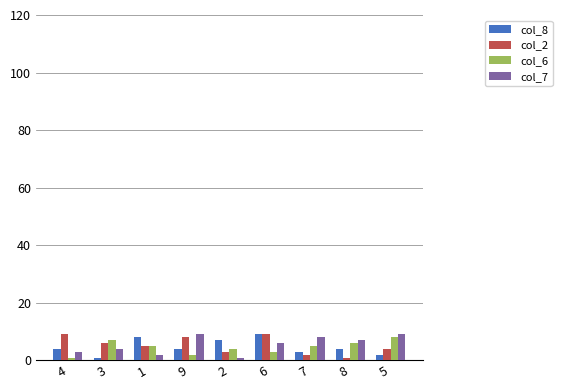

Is the value of col_7 at 5 greater than the value of col_6 at 1?

Yes